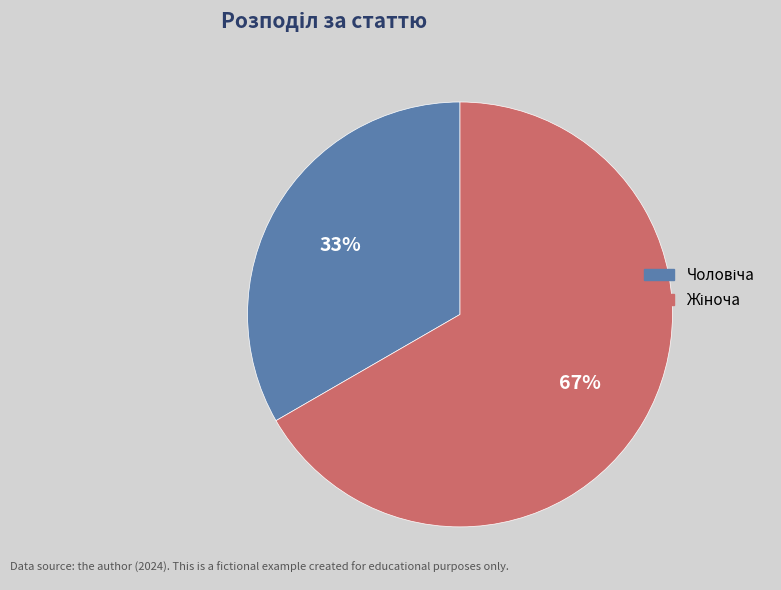

To the nearest percent, what is the difference between the Жіноча and Чоловіча slice percentages?

33%